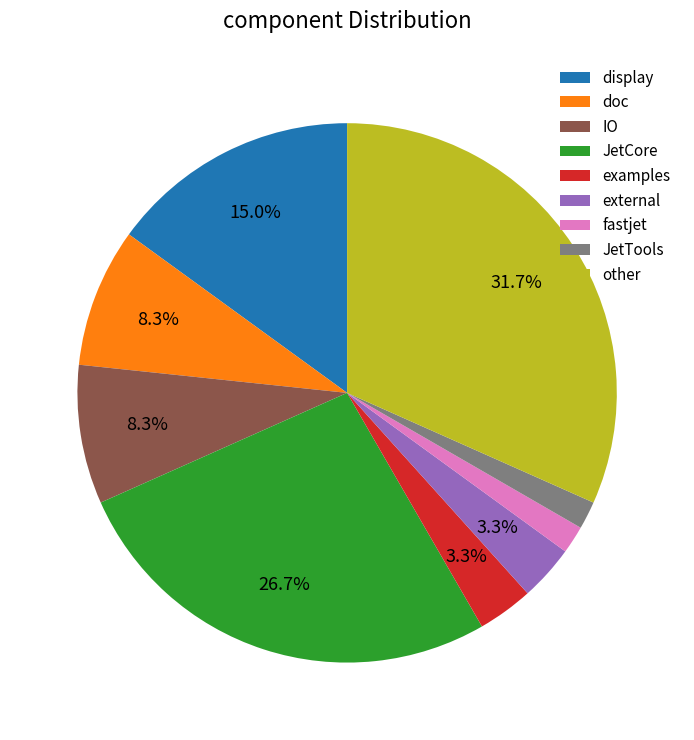

Is there any slice that represents more than half of the pie?

No